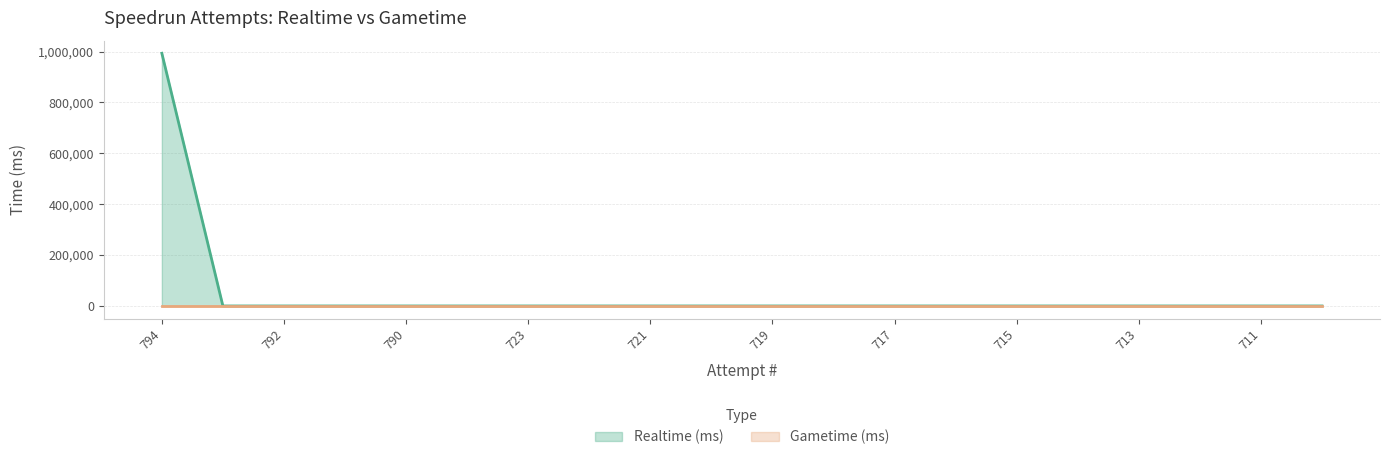

How many lines are shown in the chart?

2